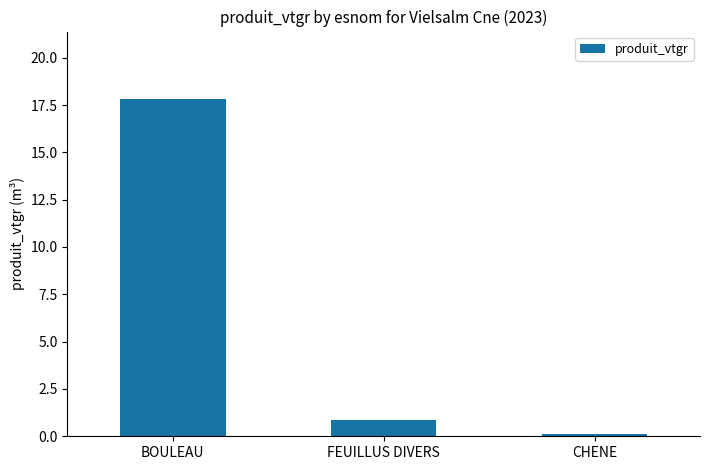

The chart shows a value of 0.1 at CHENE. True or false?

True